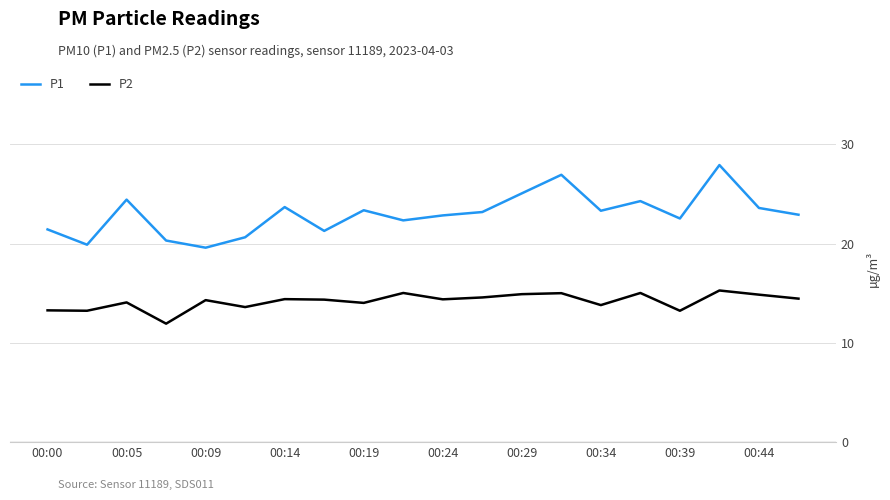

Which series has the widest spread of values?

P1